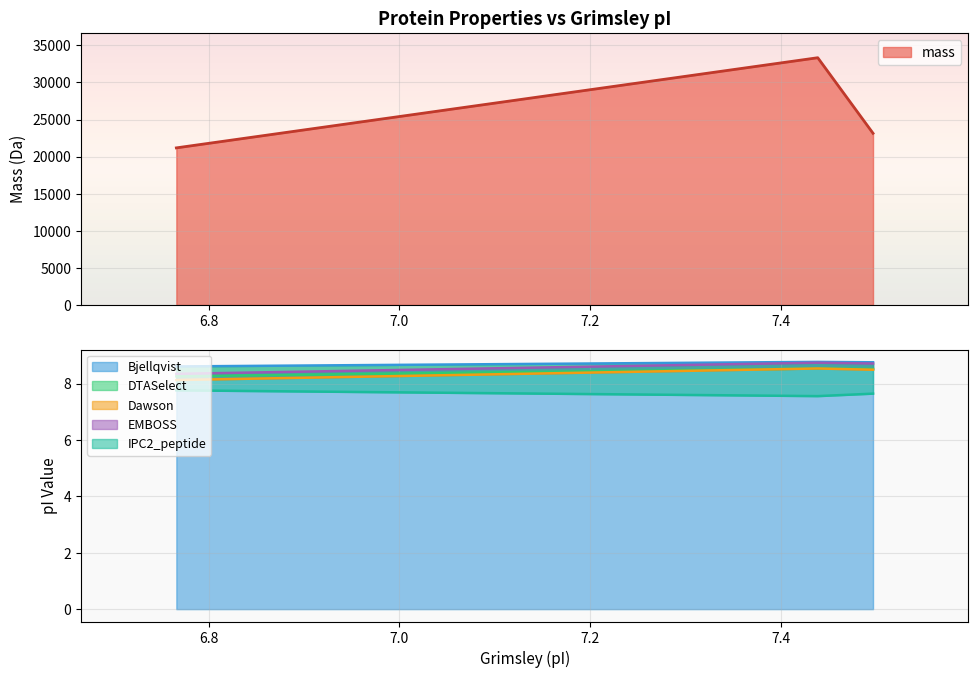

What are all the series names shown in the legend?

mass, Bjellqvist, DTASelect, Dawson, EMBOSS, IPC2_peptide